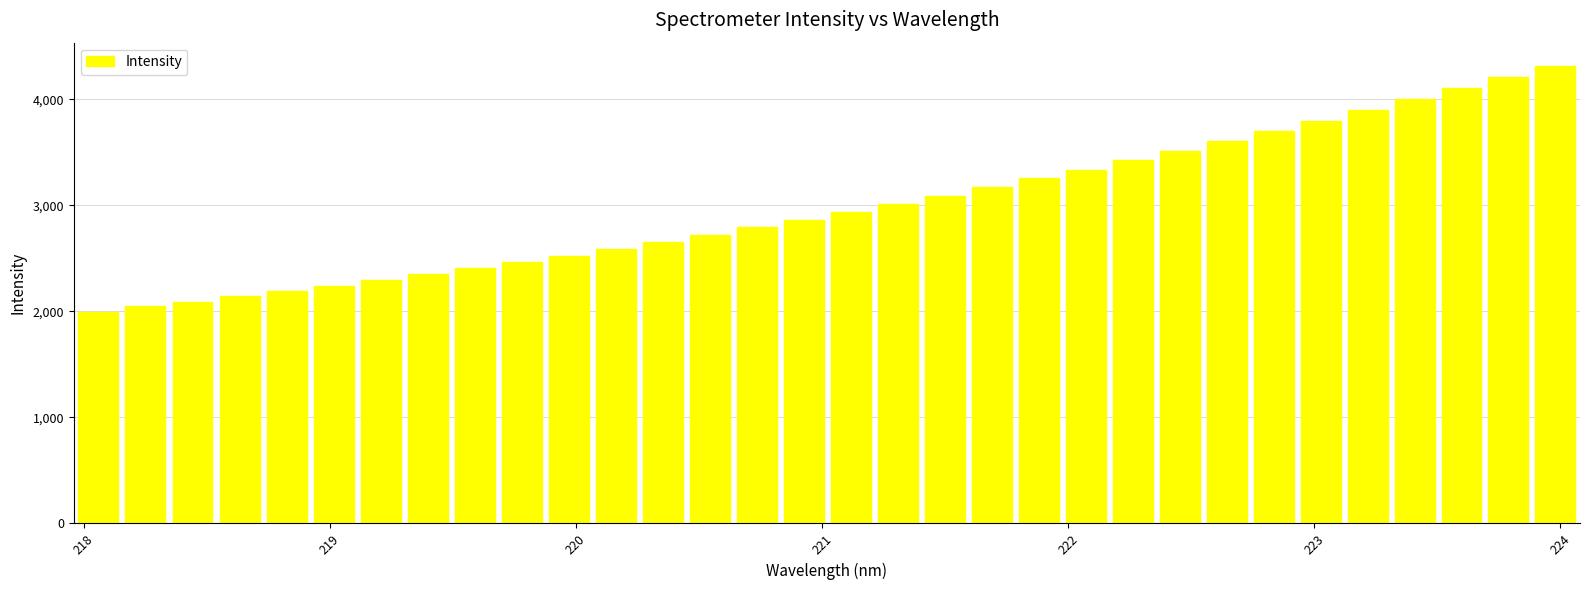

What is the greatest value displayed?

4319.6